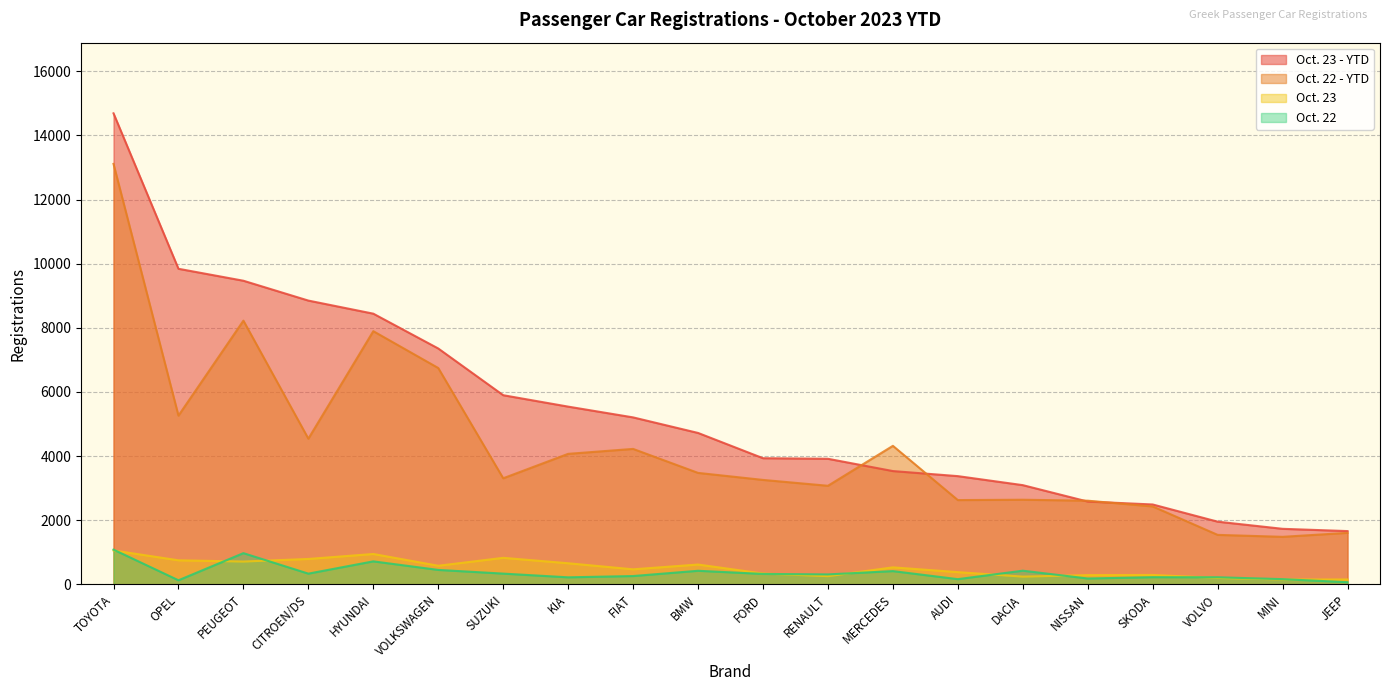

What is the value of the Oct. 23 - YTD point at the 5th from the left?

8443